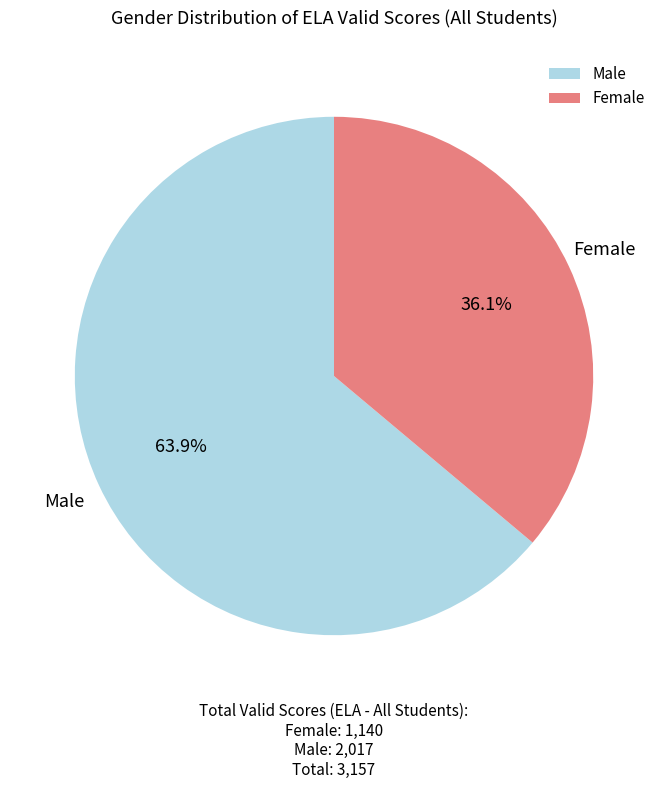

Count the number of slices in the pie.

2